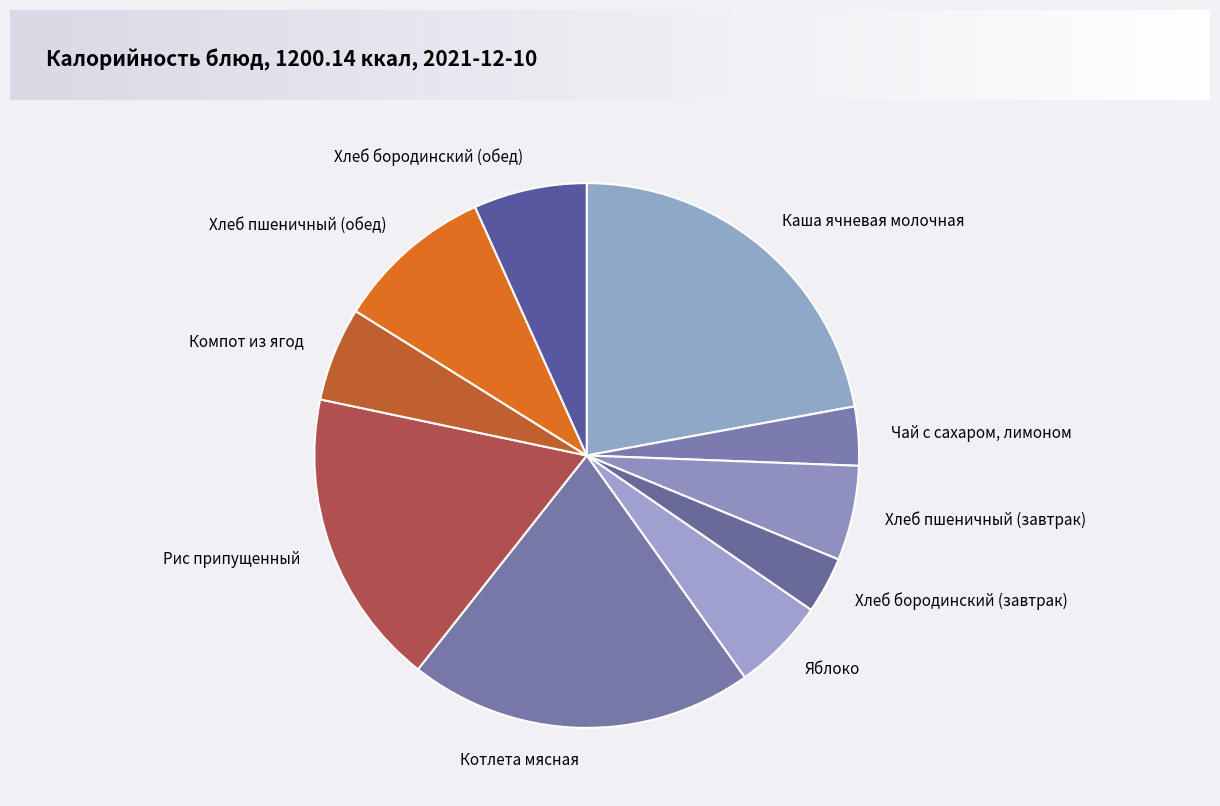

Is the sum of Чай с сахаром, лимоном and Хлеб бородинский (обед) greater than half?

No